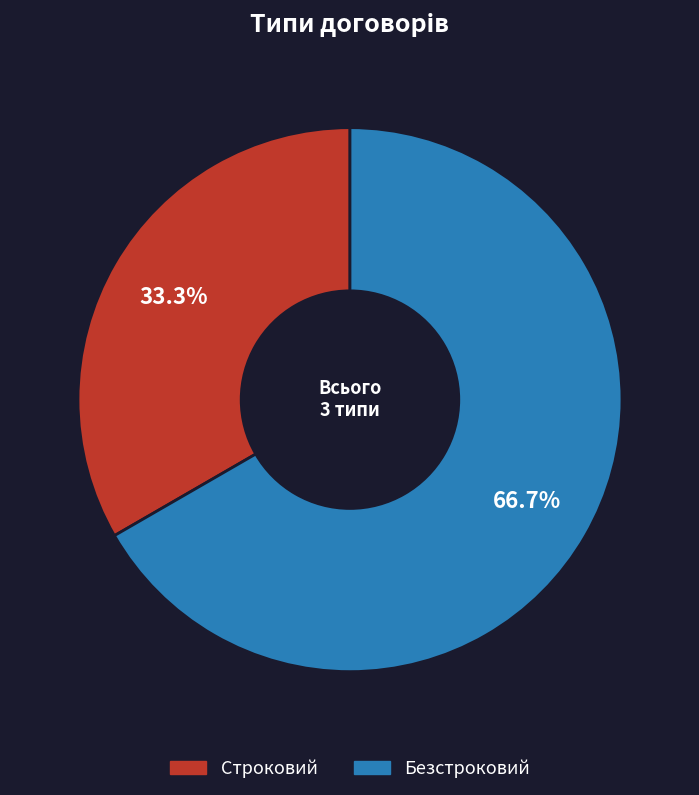

Which has a higher value, Безстроковий or Строковий?

Безстроковий